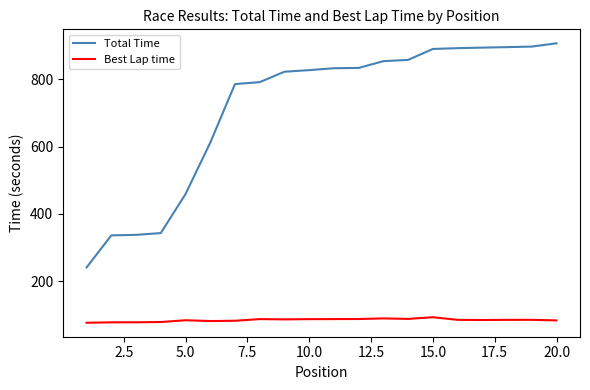

Does the chart display data point markers on the line(s)?

No